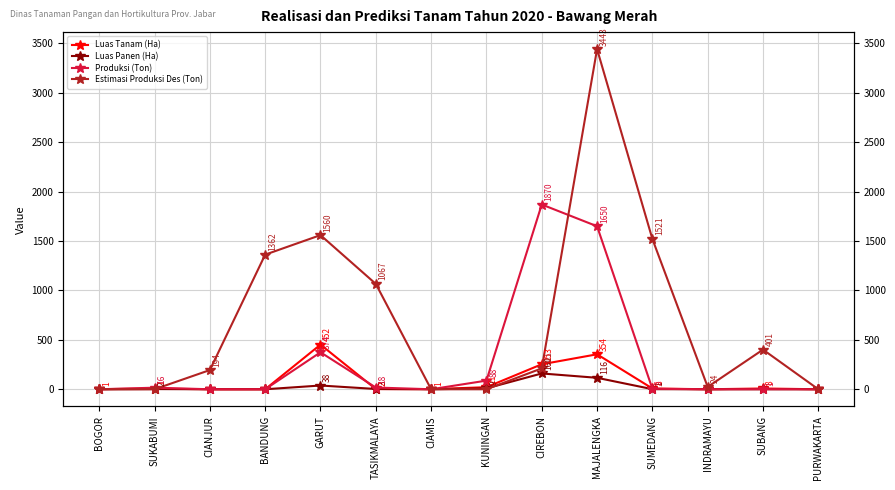

The Produksi (Ton) series shows 782.5 at CIREBON. True or false?

False